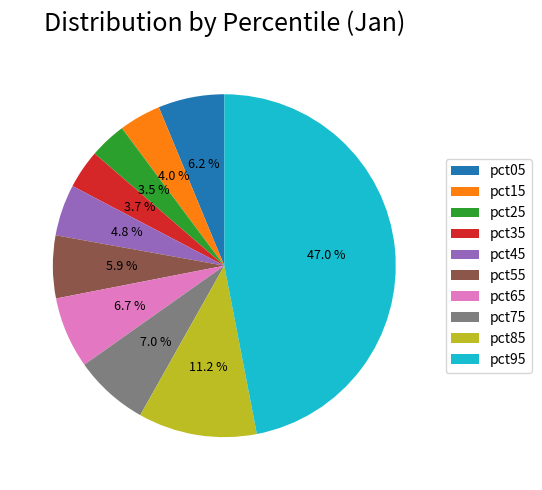

True or false: pct75 accounts for 1% of the total.

False